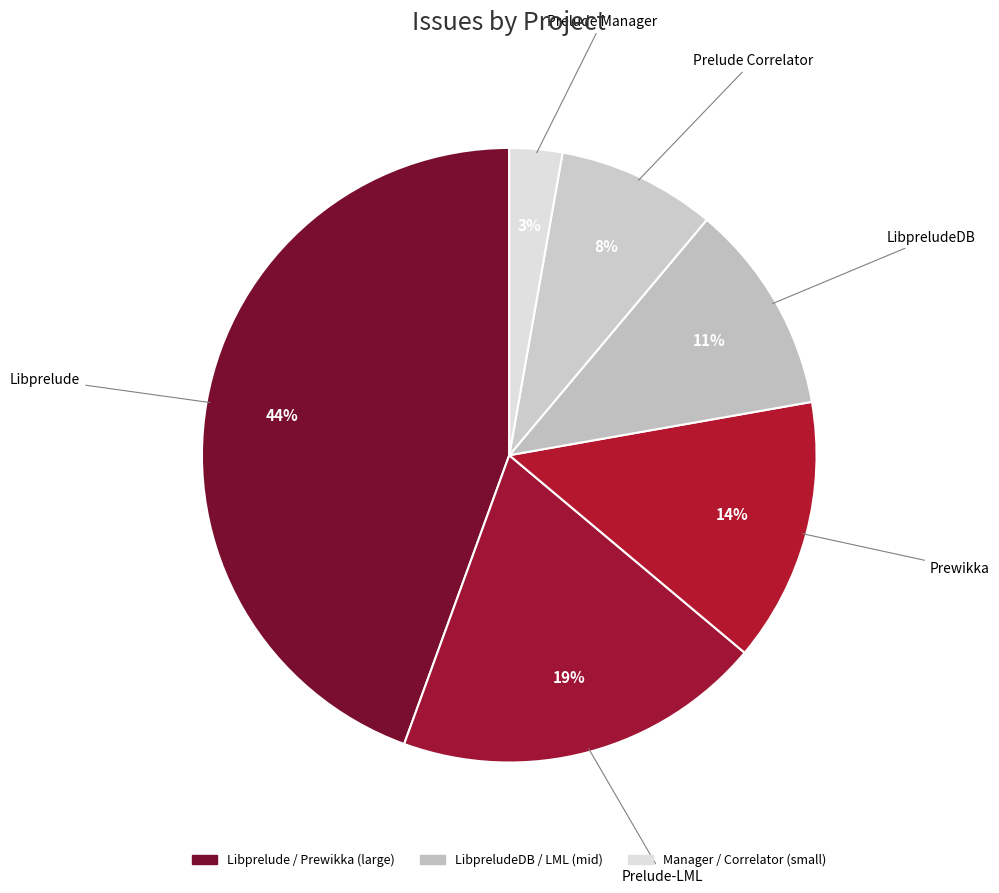

To the nearest percent, what portion does Prelude Correlator represent?

8%